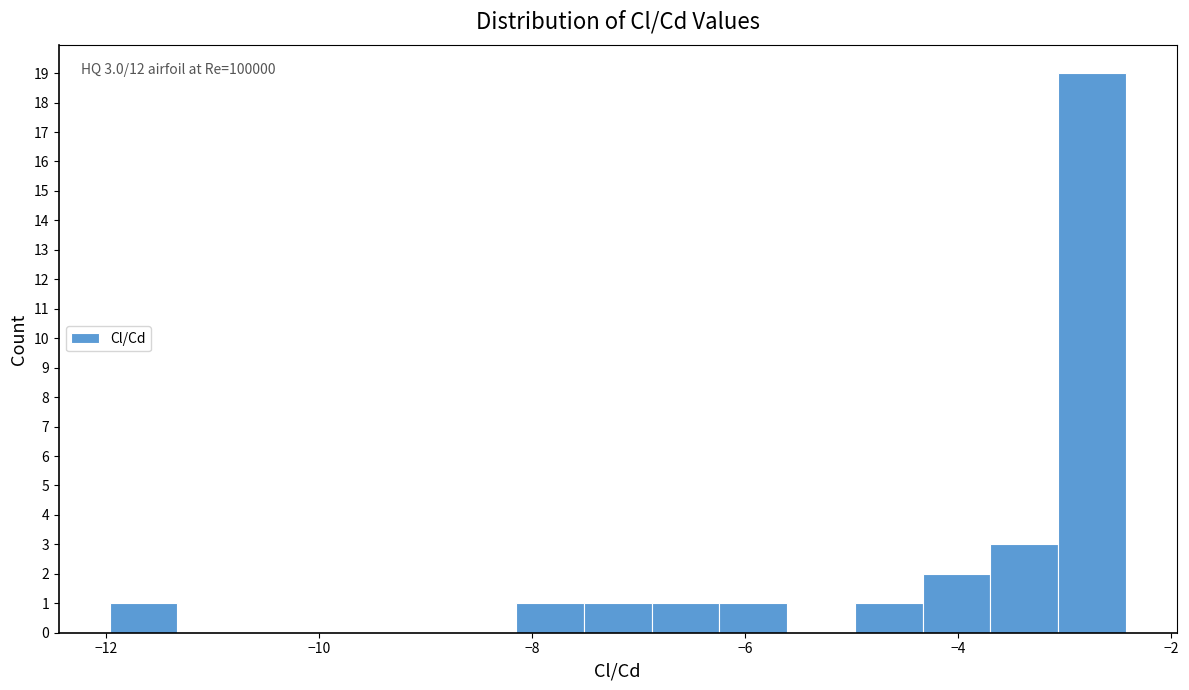

Read against the x-axis, roughly where is the centre of the tallest bar?

-2.8